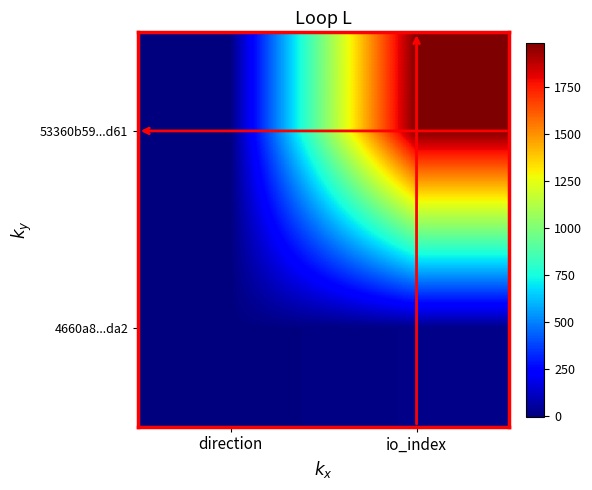

Which category has the highest value across all series?

io_index